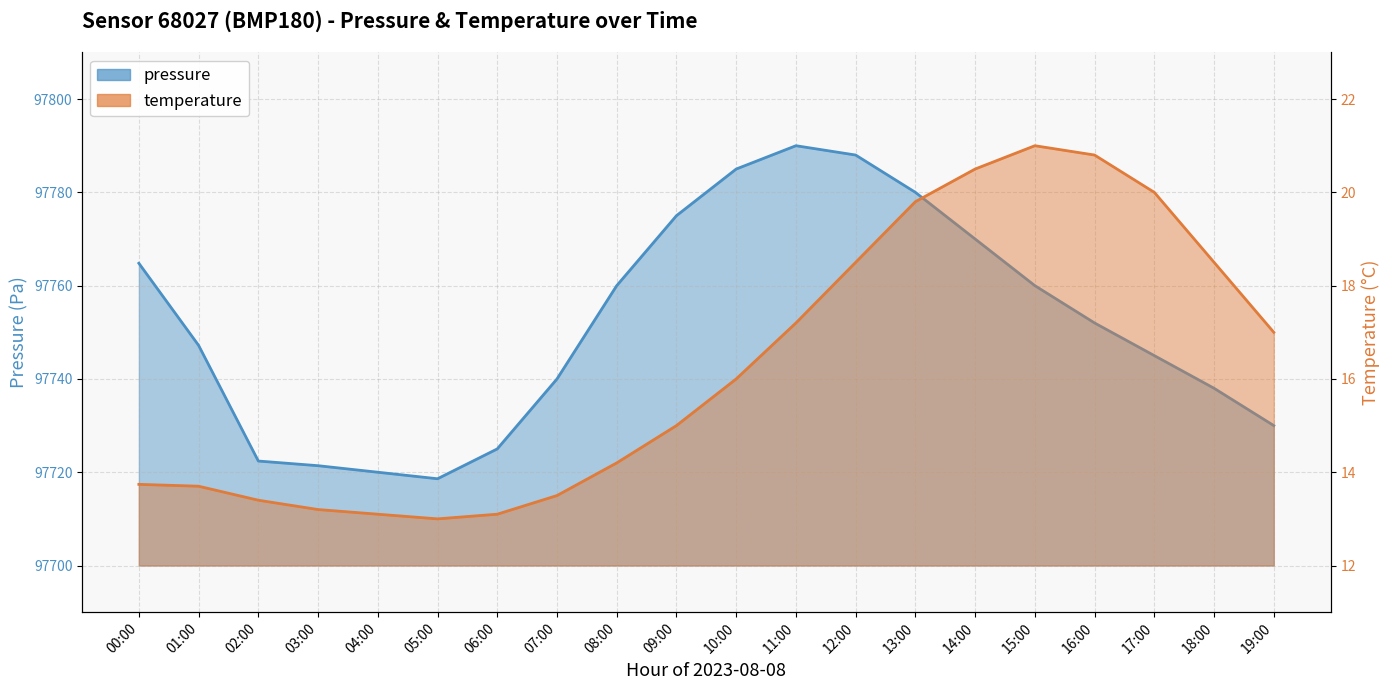

How many data points in temperature are less than 16?

10